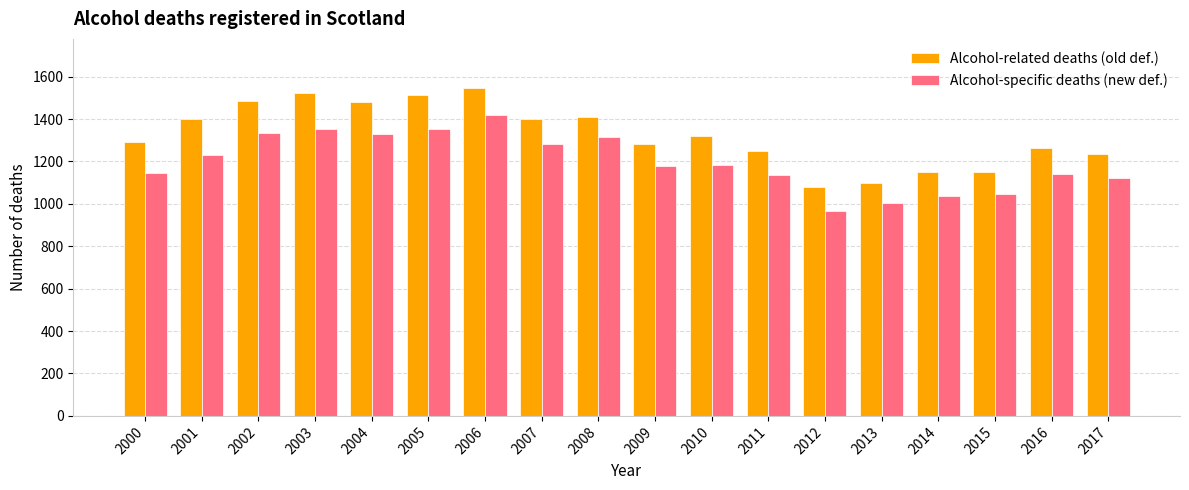

How many data points in Alcohol-specific deaths (new def.) are less than 1183?

9